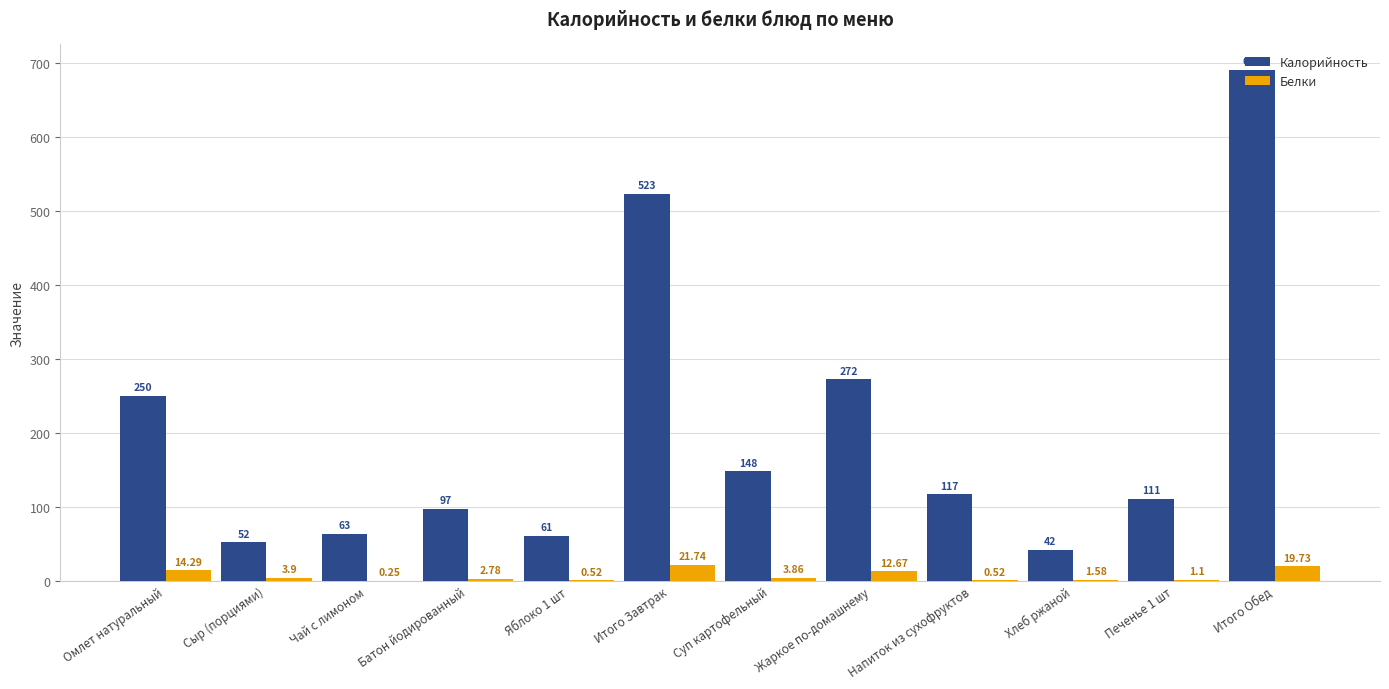

The value of Калорийность at Чай с лимоном is 15.4. True or false?

False